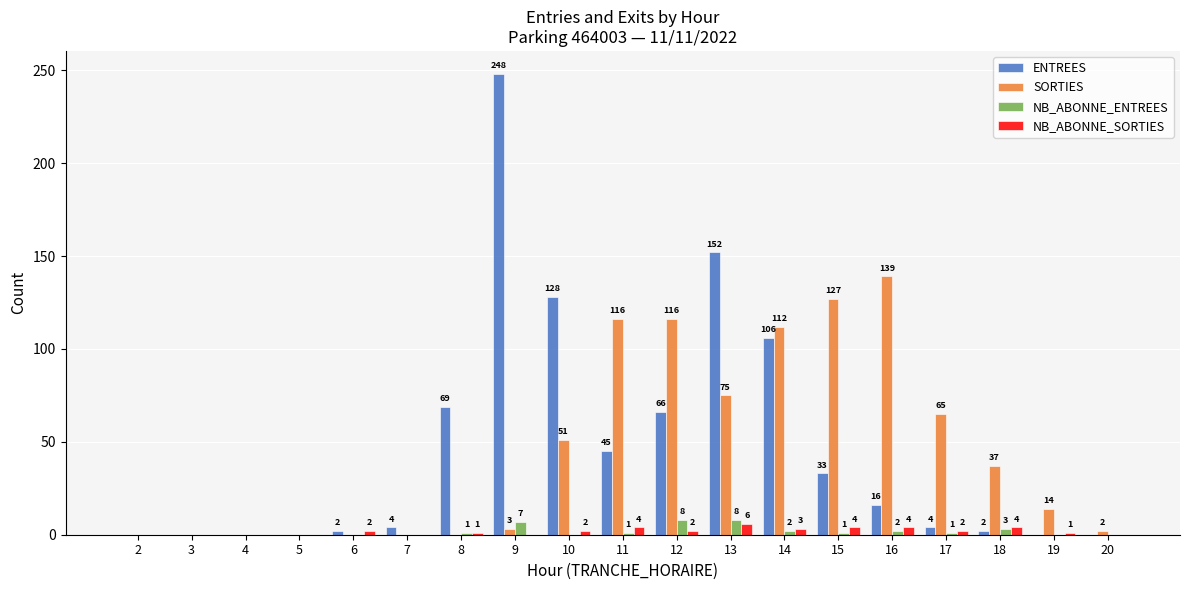

How many NB_ABONNE_SORTIES values are between 0 and 4?

18